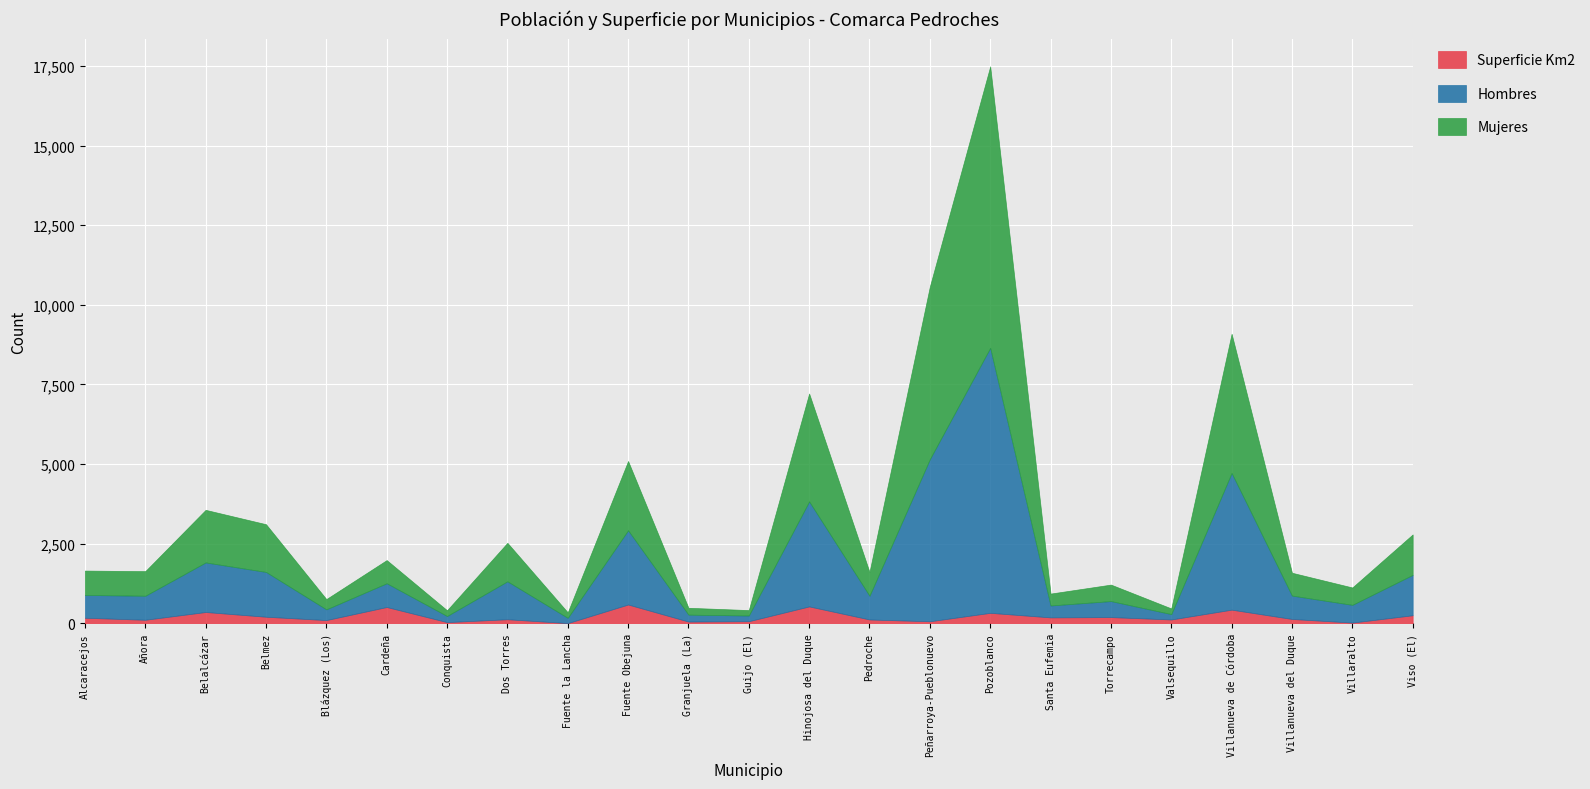

Between Alcaracejos and Peñarroya-Pueblonuevo, which is larger?

Alcaracejos